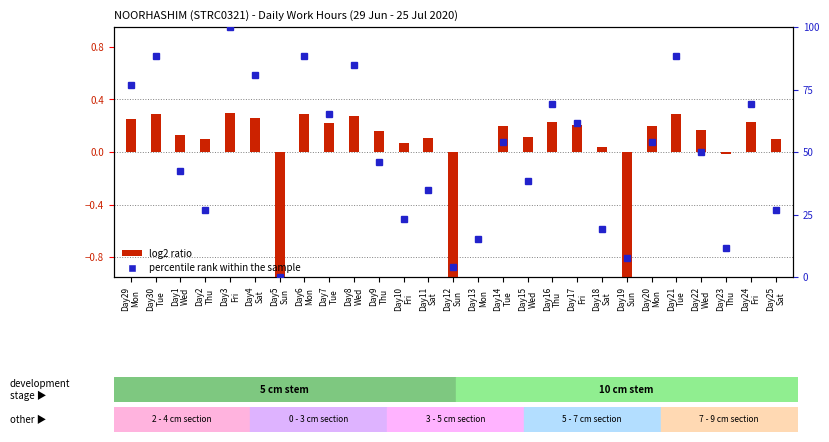

Reading left to right, what are all the values shown in this chart?

log2 ratio: Day29
Mon=0.2	Day30
Tue=0.3	Day1
Wed=0.1	Day2
Thu=0.1	Day3
Fri=0.3	Day4
Sat=0.3	Day5
Sun=-1.5	Day6
Mon=0.3	Day7
Tue=0.2	Day8
Wed=0.3	Day9
Thu=0.2	Day10
Fri=0.1	Day11
Sat=0.1	Day12
Sun=-1.4	Day13
Mon=-0.0	Day14
Tue=0.2	Day15
Wed=0.1	Day16
Thu=0.2	Day17
Fri=0.2	Day18
Sat=0.0	Day19
Sun=-1.3	Day20
Mon=0.2	Day21
Tue=0.3	Day22
Wed=0.2	Day23
Thu=-0.0	Day24
Fri=0.2	Day25
Sat=0.1
percentile rank within the sample: Day29
Mon=76.9	Day30
Tue=88.5	Day1
Wed=42.3	Day2
Thu=26.9	Day3
Fri=100.0	Day4
Sat=80.8	Day5
Sun=0.0	Day6
Mon=88.5	Day7
Tue=65.4	Day8
Wed=84.6	Day9
Thu=46.2	Day10
Fri=23.1	Day11
Sat=34.6	Day12
Sun=3.8	Day13
Mon=15.4	Day14
Tue=53.8	Day15
Wed=38.5	Day16
Thu=69.2	Day17
Fri=61.5	Day18
Sat=19.2	Day19
Sun=7.7	Day20
Mon=53.8	Day21
Tue=88.5	Day22
Wed=50.0	Day23
Thu=11.5	Day24
Fri=69.2	Day25
Sat=26.9